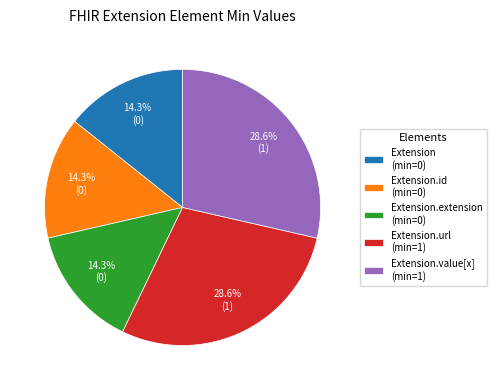

How many slices are in this pie chart?

5